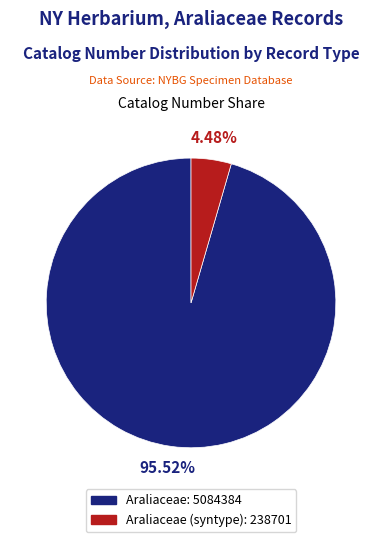

To the nearest percent, what is the average slice percentage?

50%